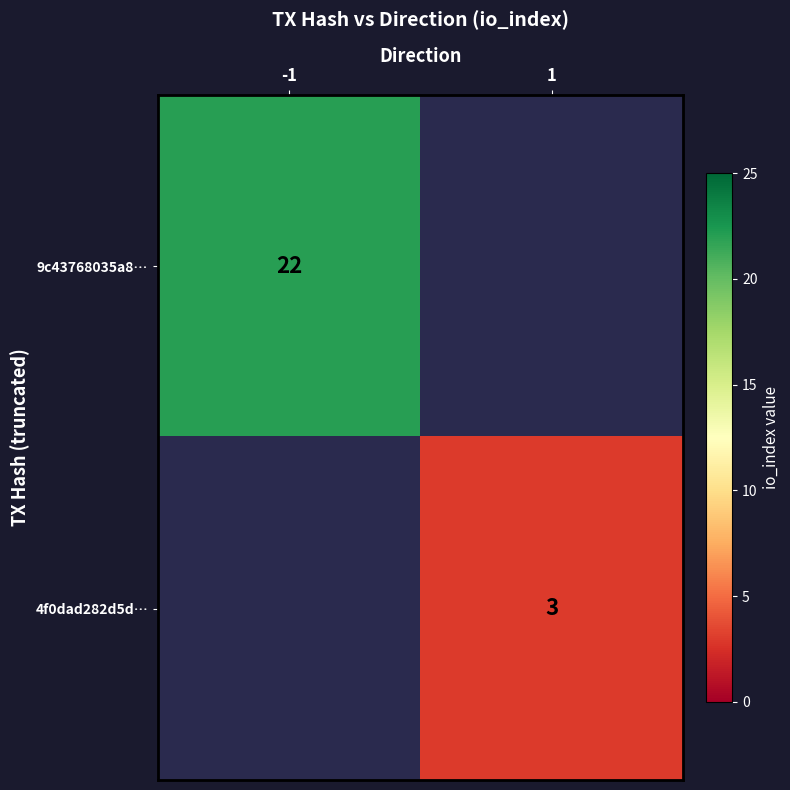

How many data points does each series have?

2